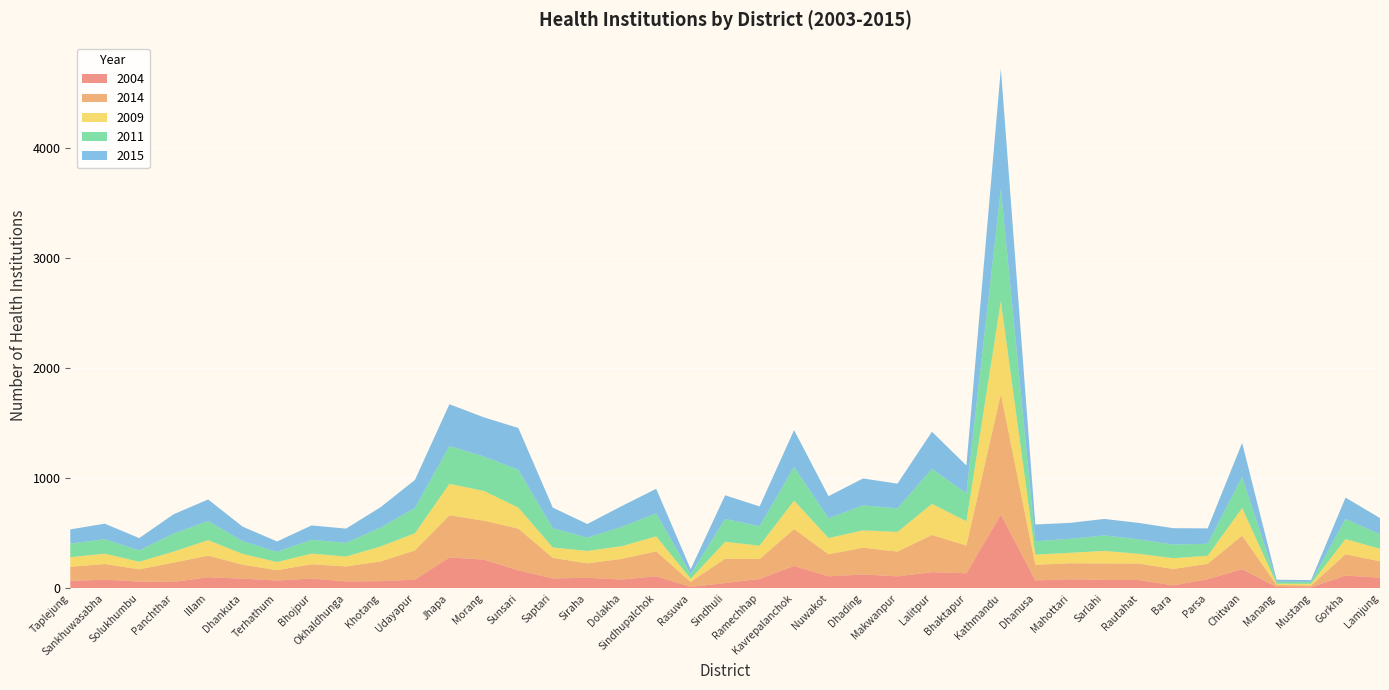

Reading right to left, transcribe all the data shown in this chart.

2004: 97	116	9	12	174	83	27	75	77	83	72	671	137	147	109	126	109	204	85	48	13	110	80	96	90	163	261	281	79	65	63	89	71	88	101	58	61	79	68
2014: 149	194	17	18	305	140	149	150	149	145	142	1096	252	338	225	243	201	335	181	221	46	226	188	131	187	380	354	383	266	179	136	130	94	127	196	176	112	142	128
2009: 113	138	15	12	251	73	98	89	114	95	92	844	221	283	179	158	147	259	122	154	28	137	115	113	94	191	271	286	156	136	90	97	74	98	141	100	69	94	87
2011: 132	183	18	18	283	109	124	131	141	127	122	1019	255	318	214	227	180	306	176	208	42	209	176	121	176	344	313	344	230	172	125	125	93	116	174	164	103	131	124
2015: 148	194	16	18	310	140	149	150	150	145	153	1096	252	338	225	245	201	335	181	215	45	223	189	124	187	380	356	380	255	185	129	131	94	132	196	176	112	142	129